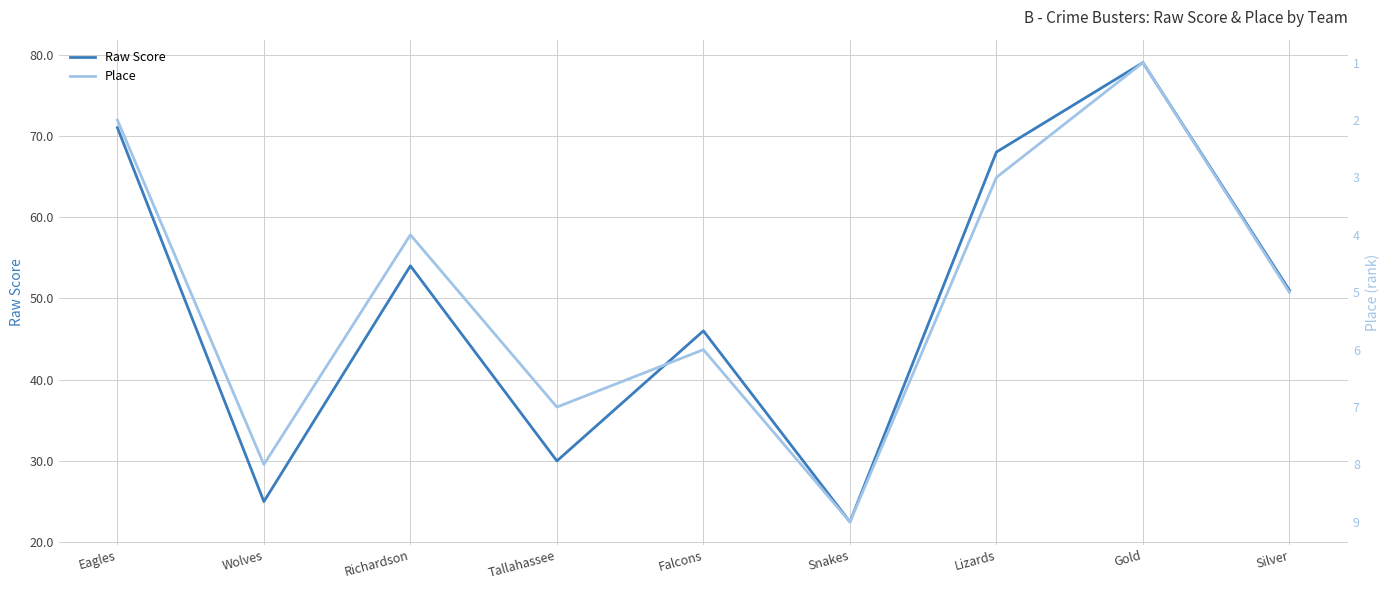

At which label does Raw Score reach its minimum?

Snakes